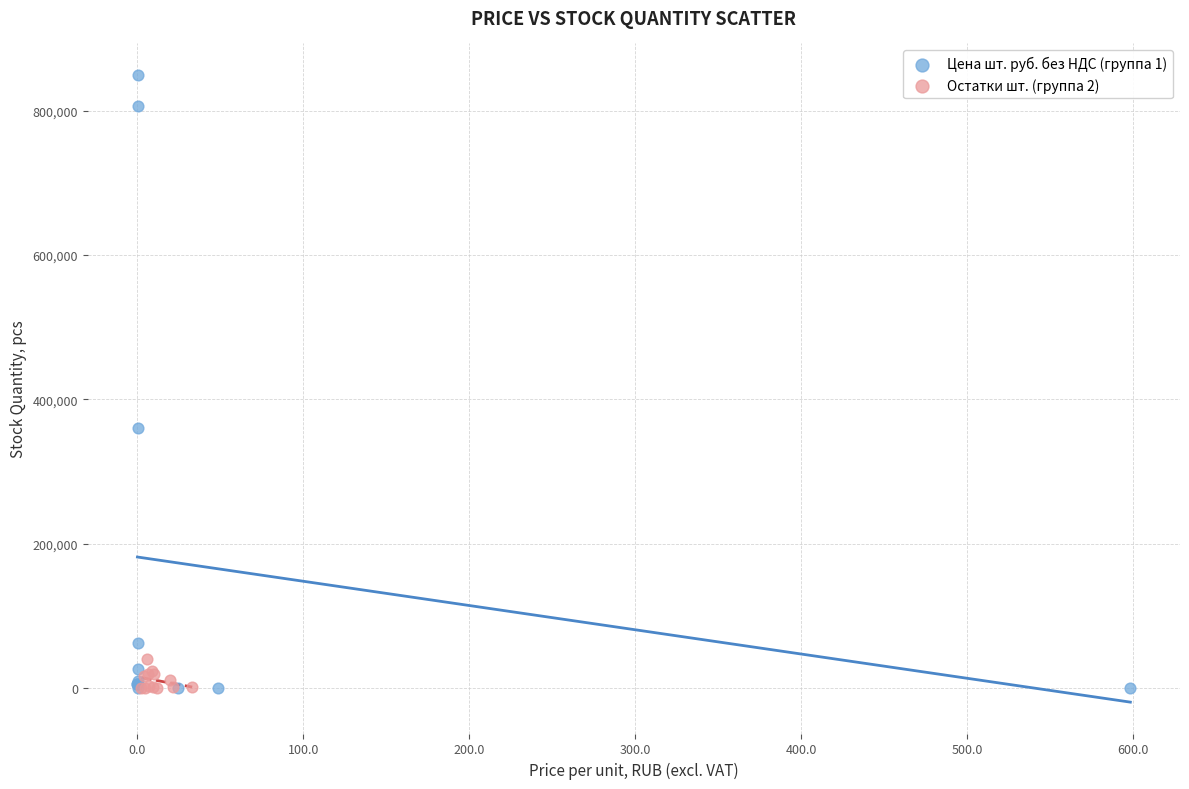

Which series reaches the maximum Y coordinate?

Цена шт. руб. без НДС (группа 1)